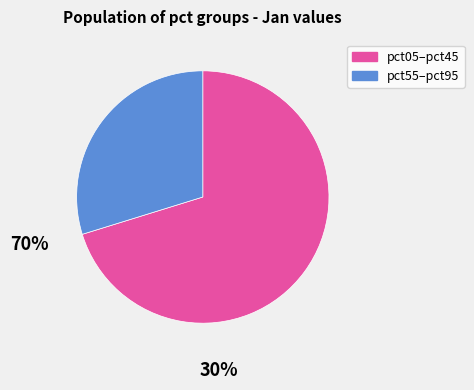

Is there any slice that represents more than half of the pie?

Yes